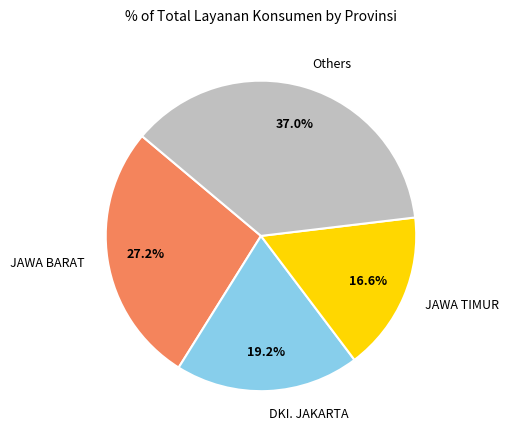

How many segments does this pie chart have?

4